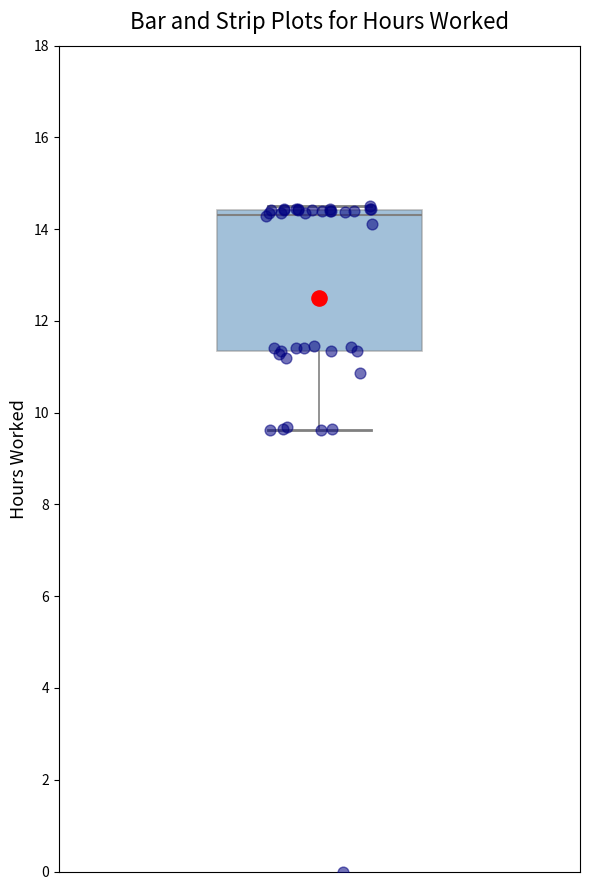

Where is the upper edge of the box on the y-axis? The values are not printed on the chart, so give them approximately, as read against the axis.

14.4